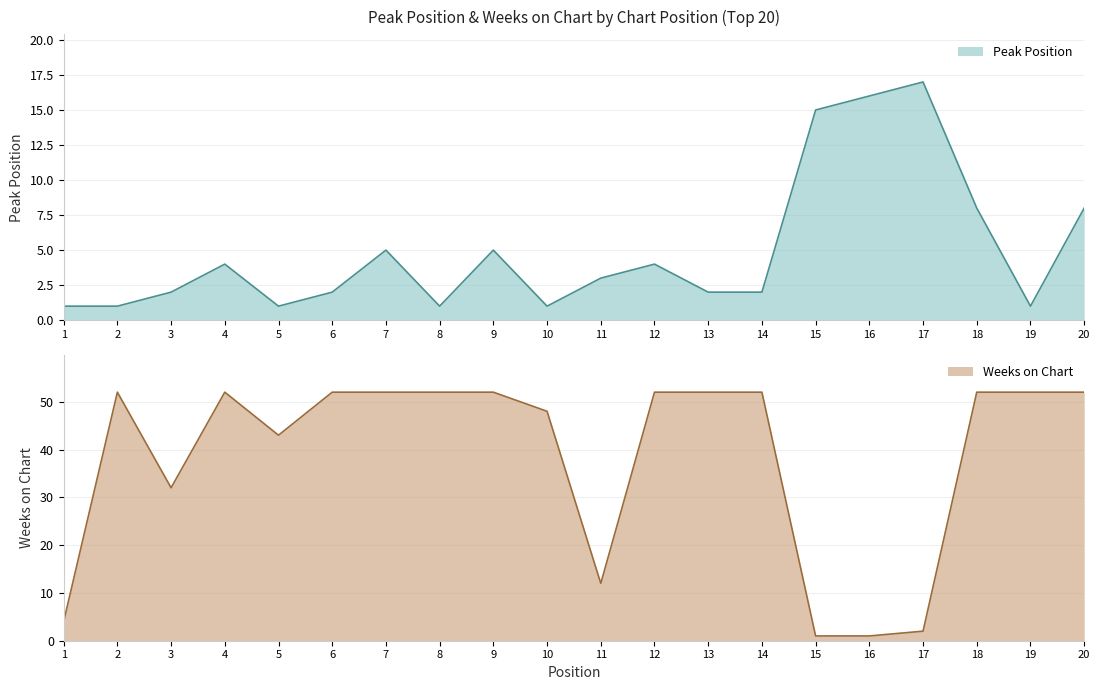

What is the value of the Weeks on Chart point at the 19th from the left?

52